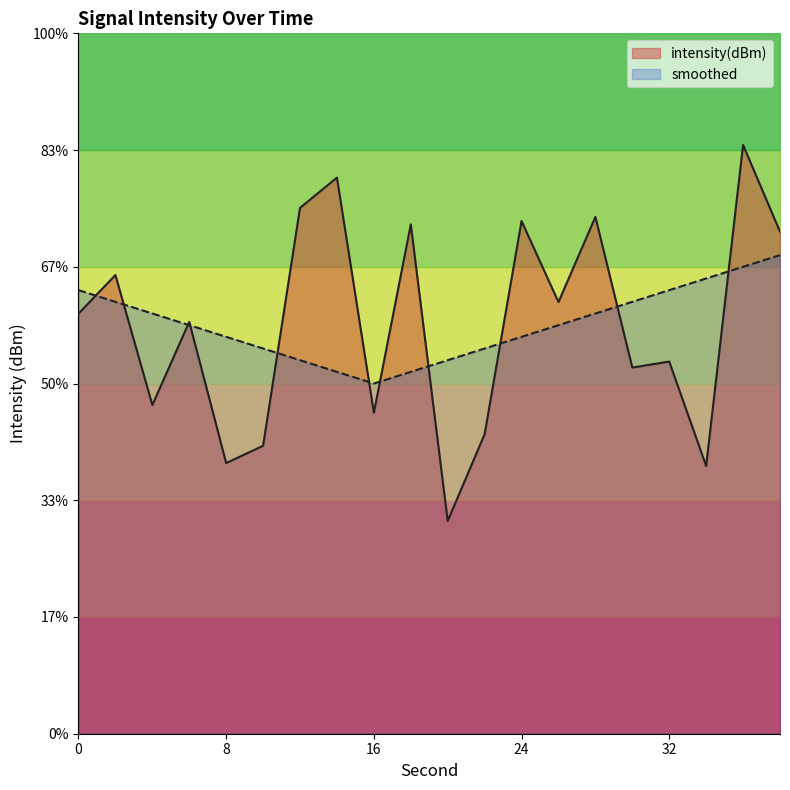

After their last crossing, which series has the higher values: intensity(dBm) or smoothed?

intensity(dBm)